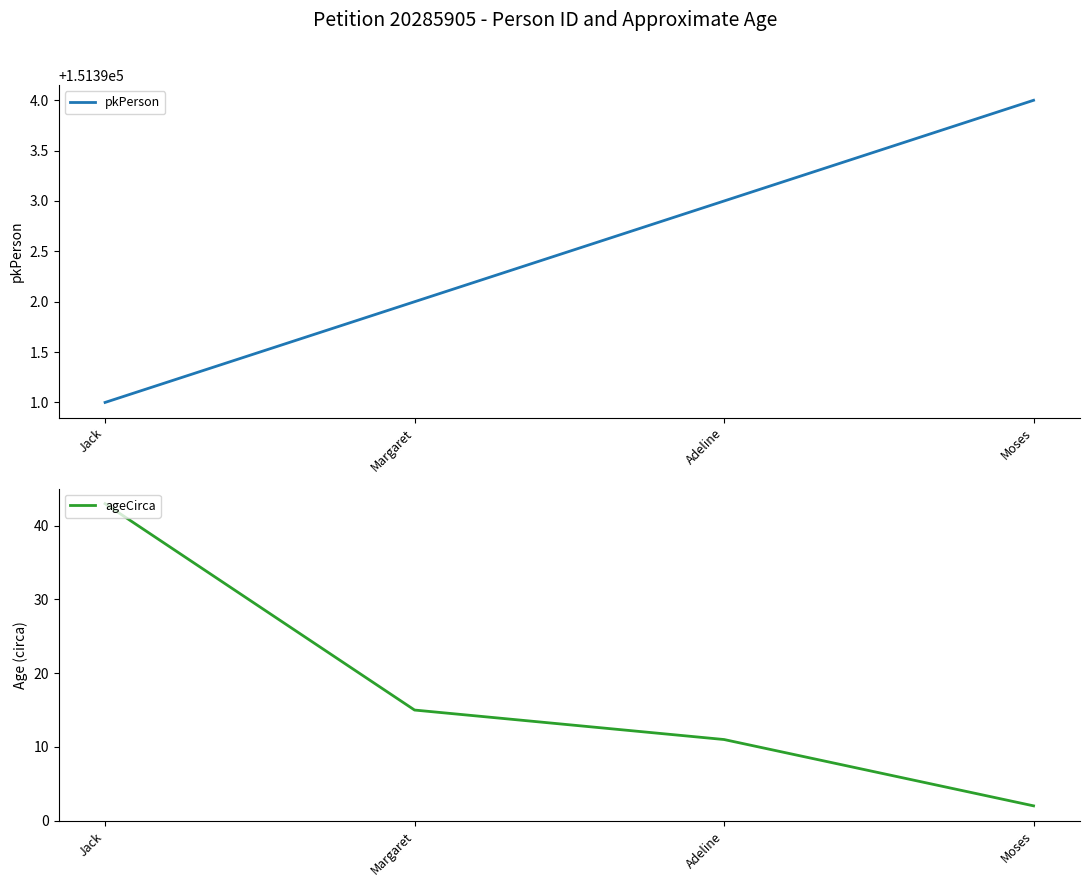

Is the value of ageCirca at Jack greater than the value of pkPerson at Jack?

No